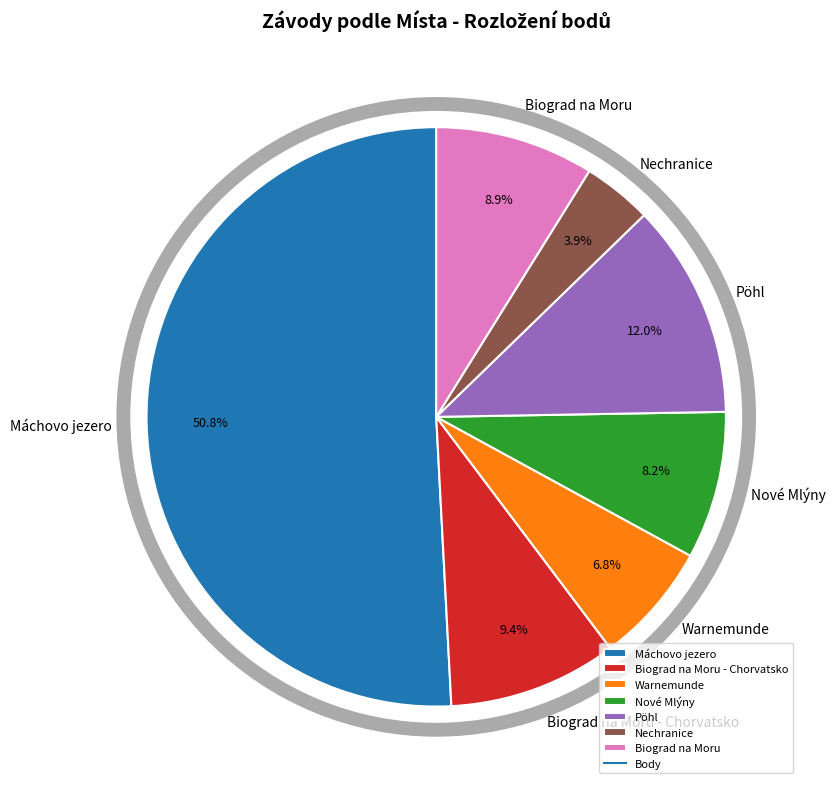

Count the number of slices in the pie.

7